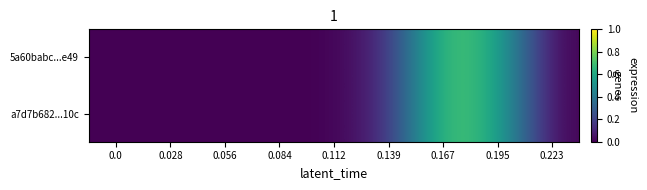

List the series in order of their peak value, lowest first.

a7d7b682...10c, 5a60babc...e49